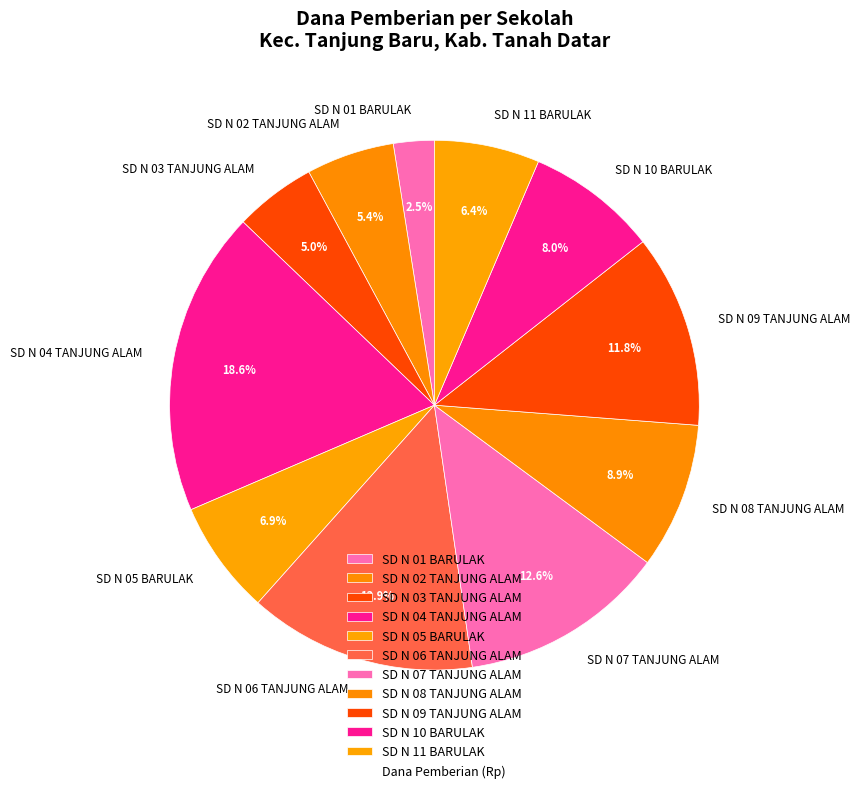

To the nearest percent, what portion does SD N 06 TANJUNG ALAM represent?

14%